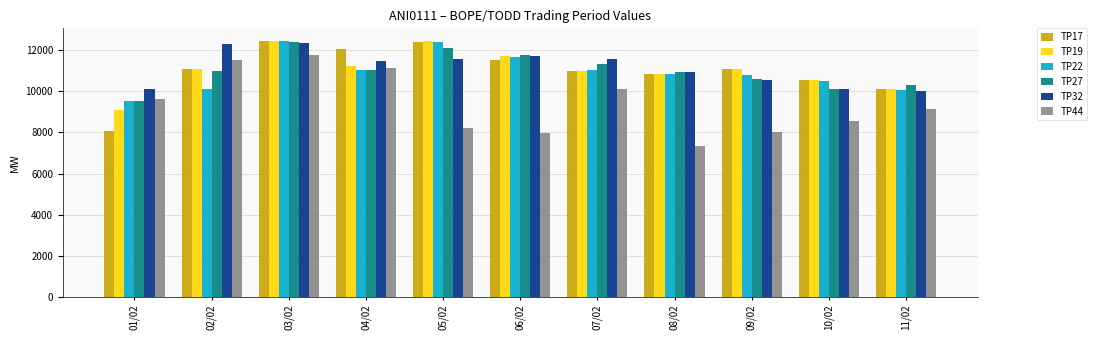

What is the sum of the TP22 values at 11/02 and 02/02?

20204